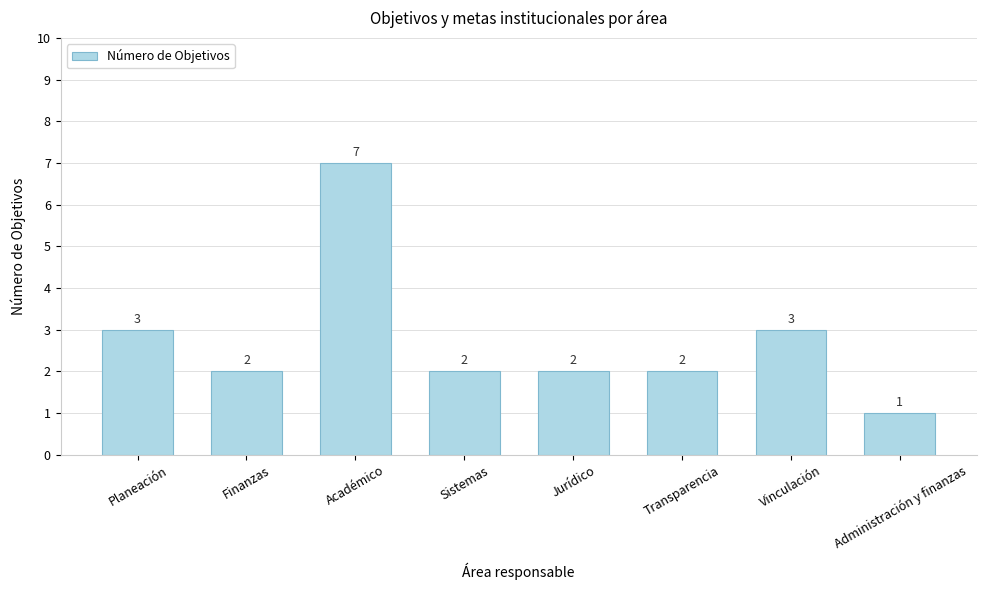

What is the difference between the maximum and second lowest values?

5